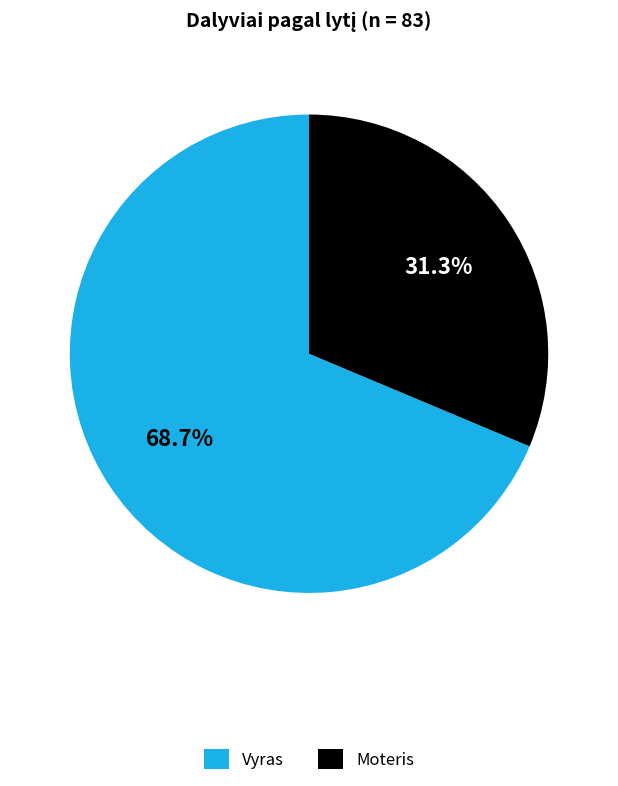

Which category accounts for the majority?

Vyras